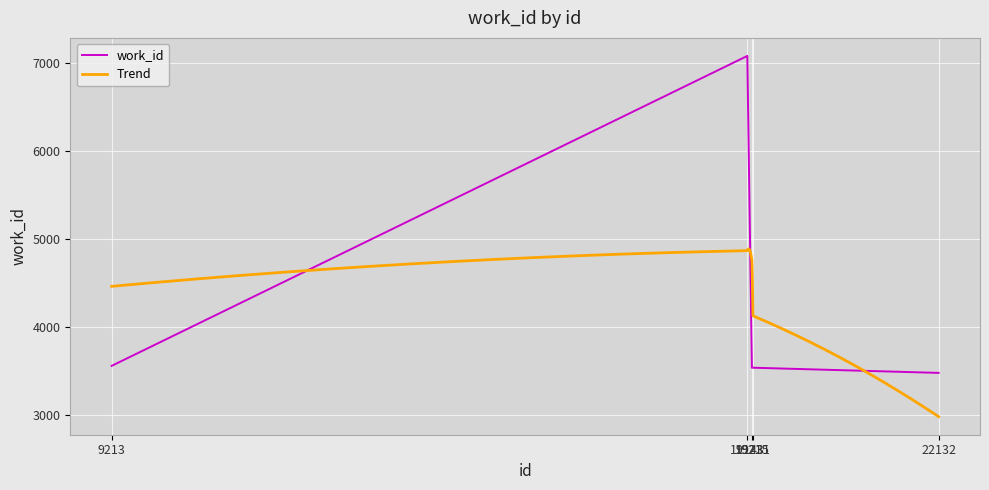

Rank the categories by value from highest to lowest.

19143, 9213, 19215, 19231, 22132